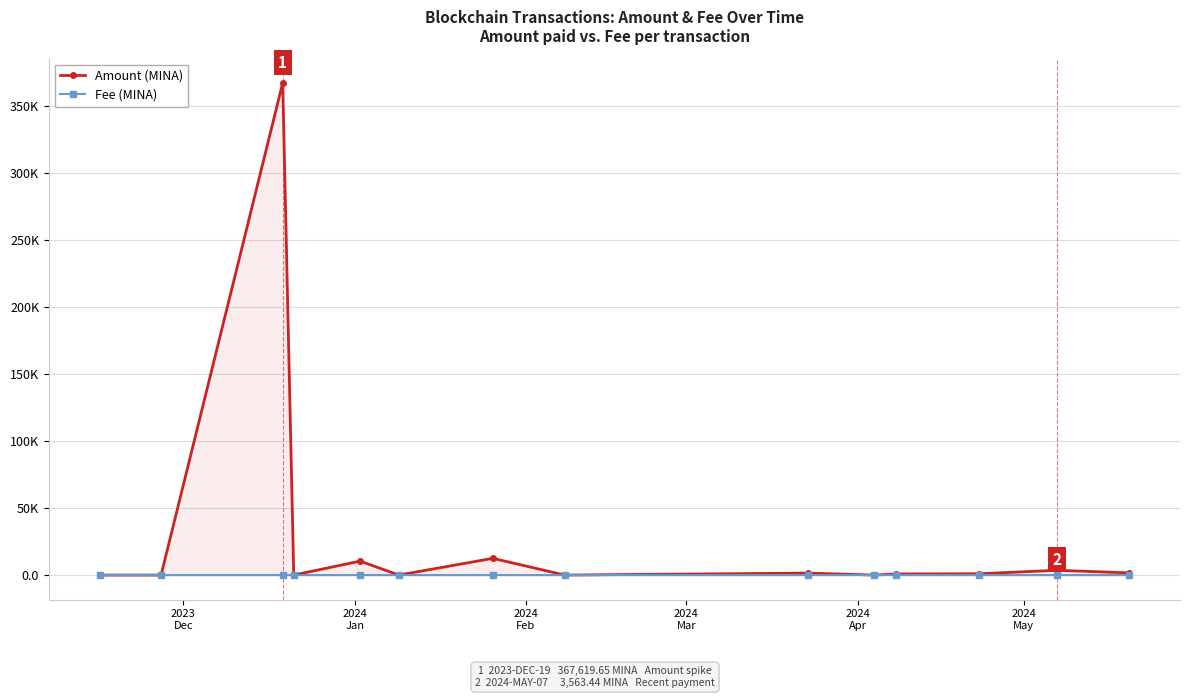

Does the chart have visible grid lines?

Yes